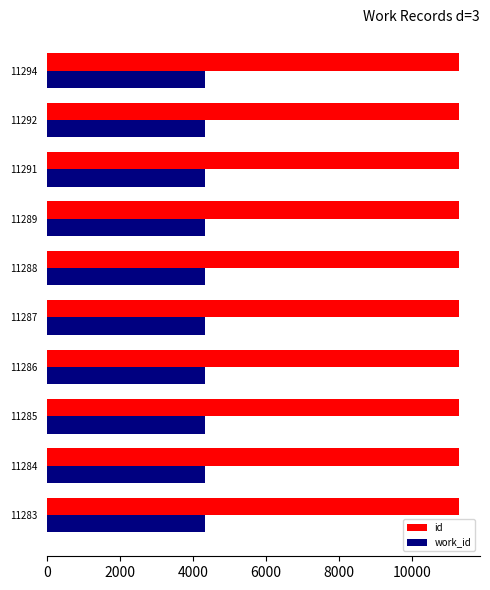

Is it true that work_id equals 1777 at 11288?

False